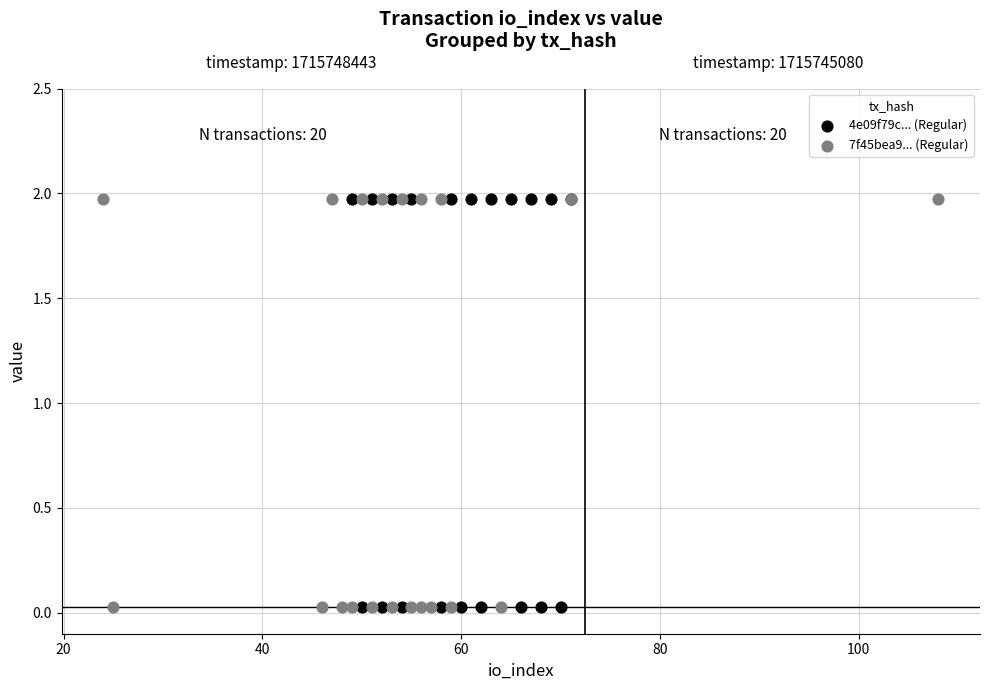

What are all the series names shown in the legend?

4e09f79c... (Regular), 7f45bea9... (Regular)